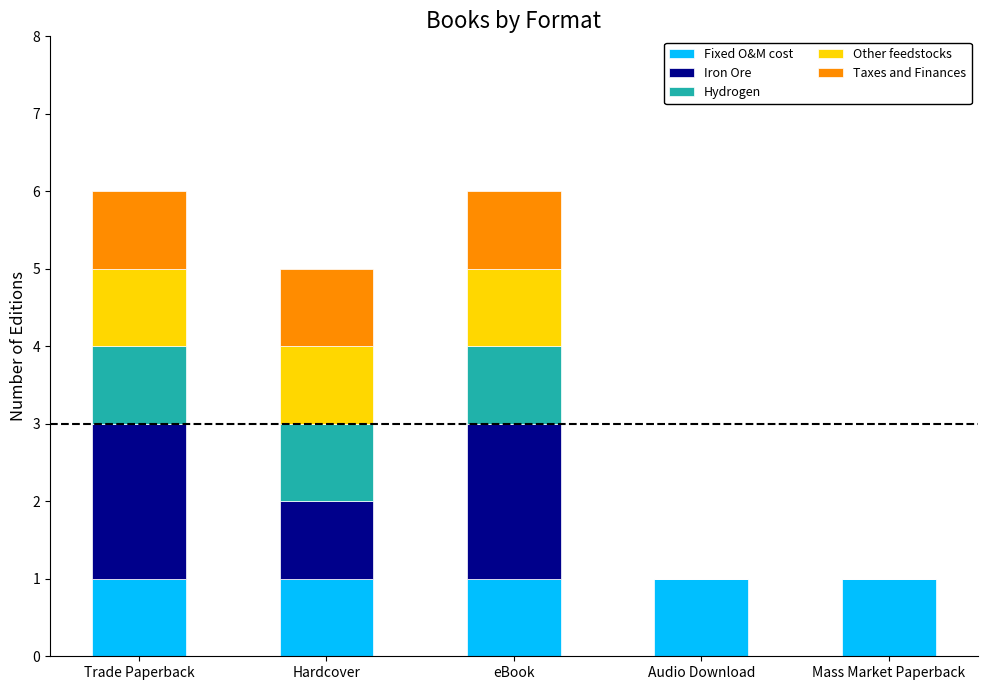

Reading left to right, what are the values for Fixed O&M cost?

Trade Paperback=1	Hardcover=1	eBook=1	Audio Download=1	Mass Market Paperback=1